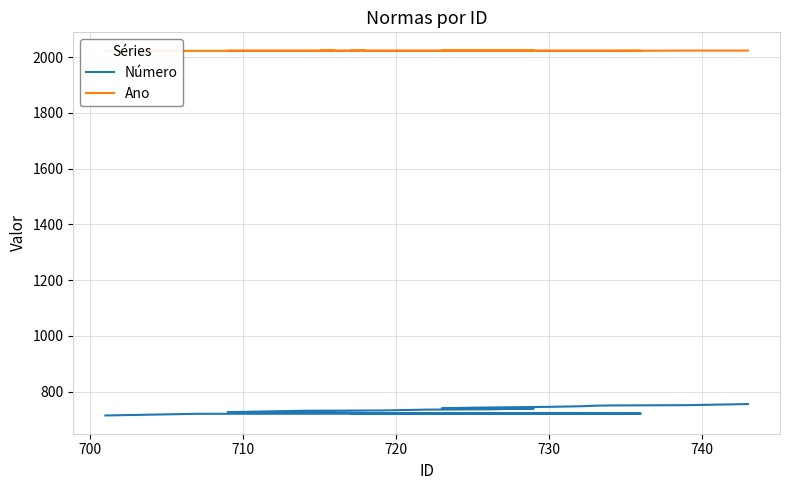

True or false: Número has more than 0 points higher than both neighbors.

False